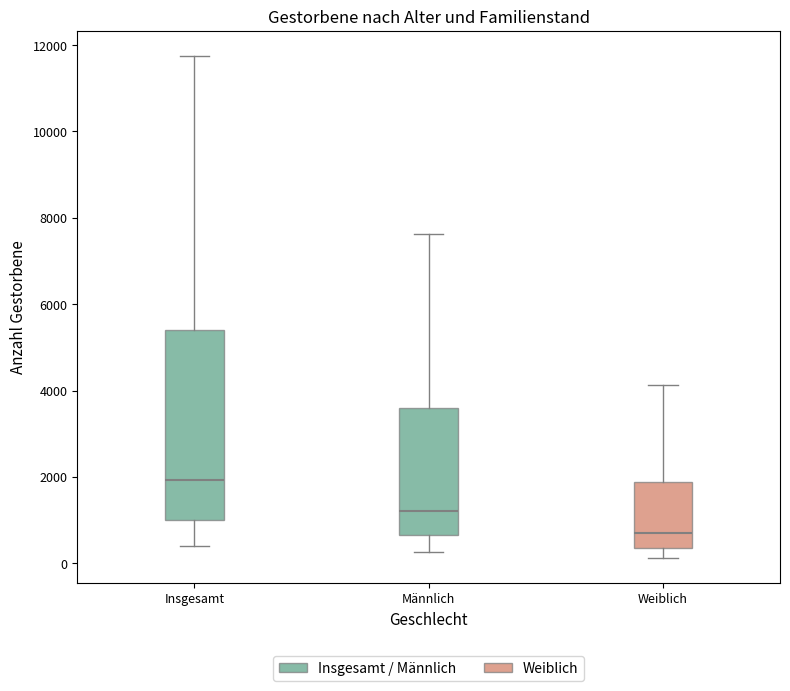

Where is the lower edge of the box for Männlich on the y-axis? The values are not printed on the chart, so give them approximately, as read against the axis.

600